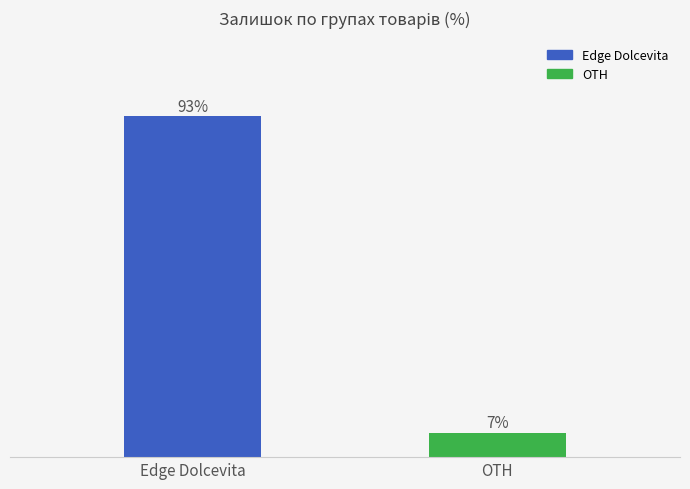

Rank the categories by value from lowest to highest.

OTH, Edge Dolcevita